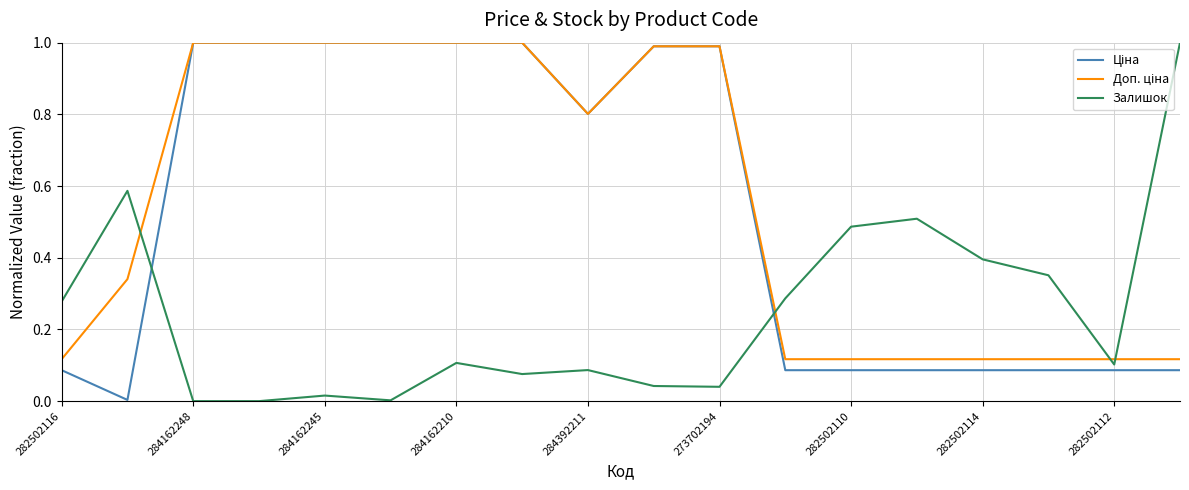

Does the chart display data point markers on the line(s)?

No